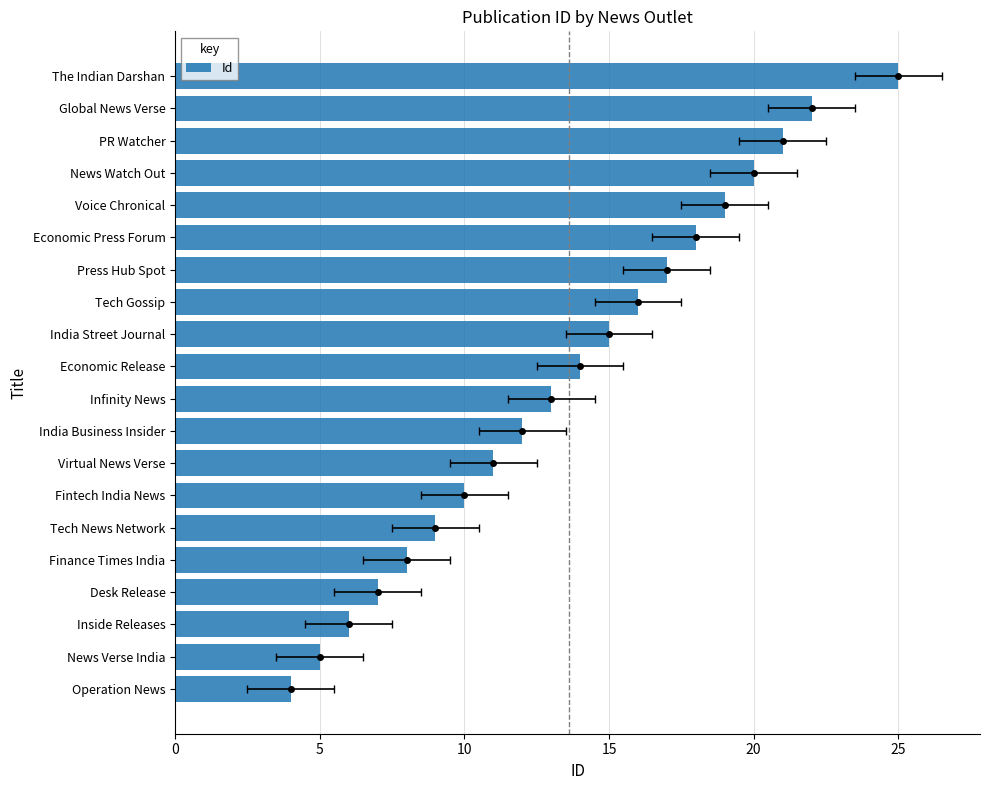

How many bars are there in total?

20